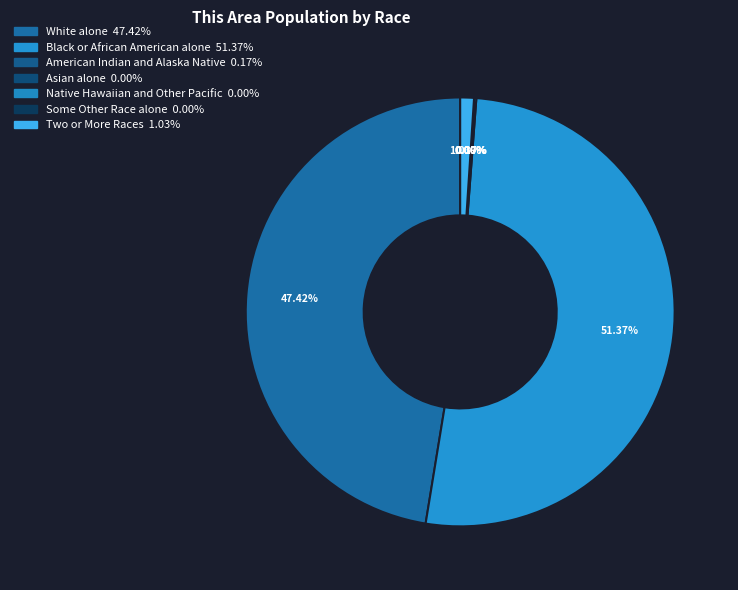

Count the number of slices in the pie.

7